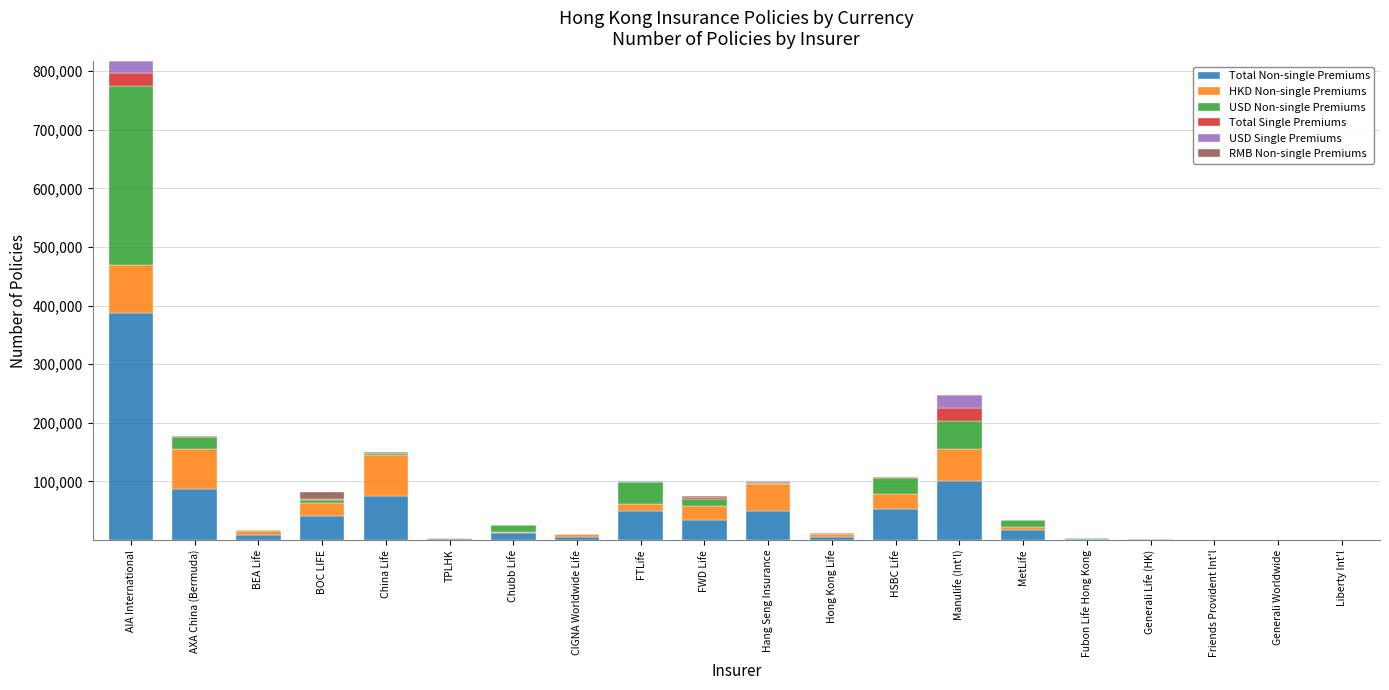

At which category is the sum across all series the highest?

AIA International